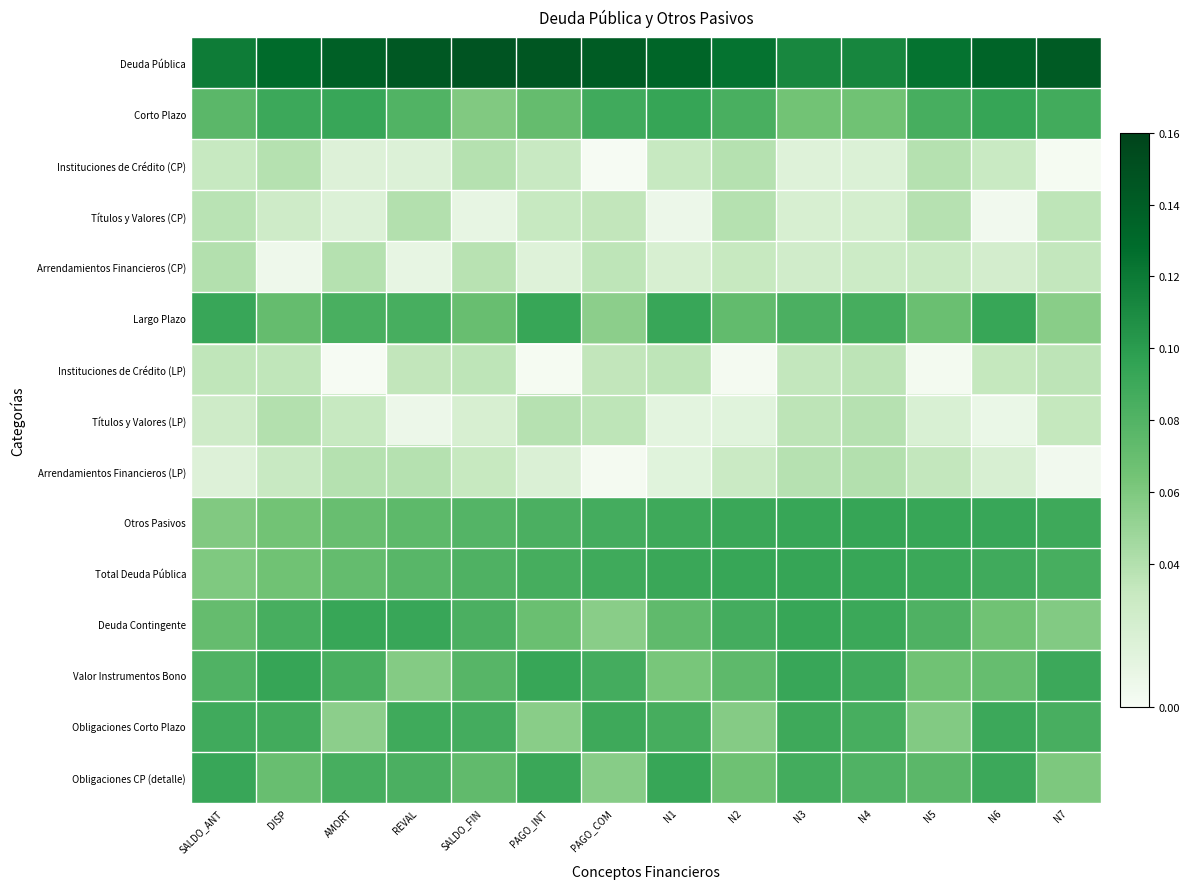

What is the total value across all series at PAGO_COM?

0.9